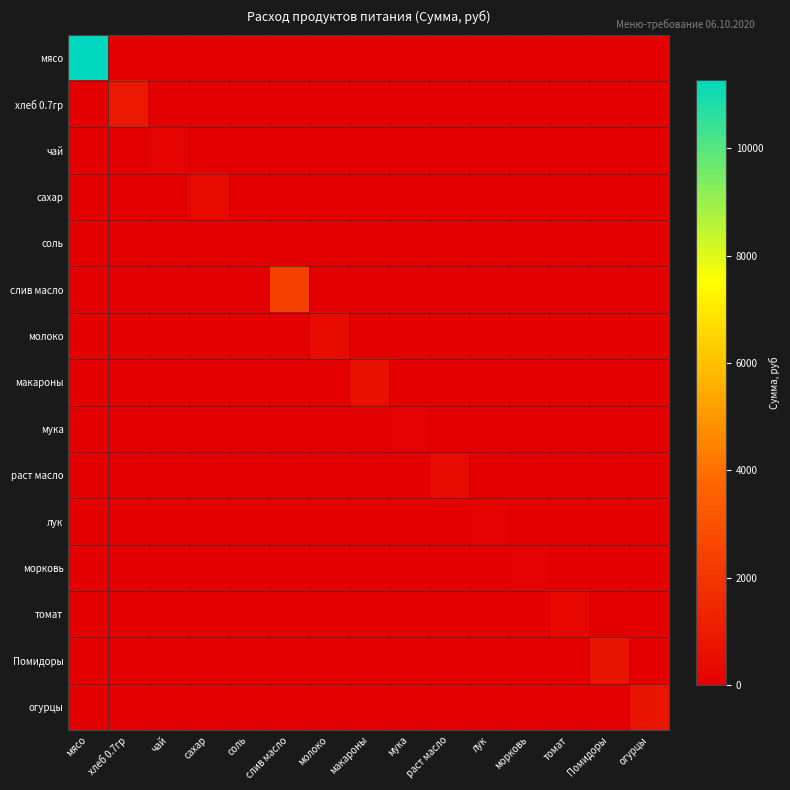

Which has a higher value, чай or мука?

чай